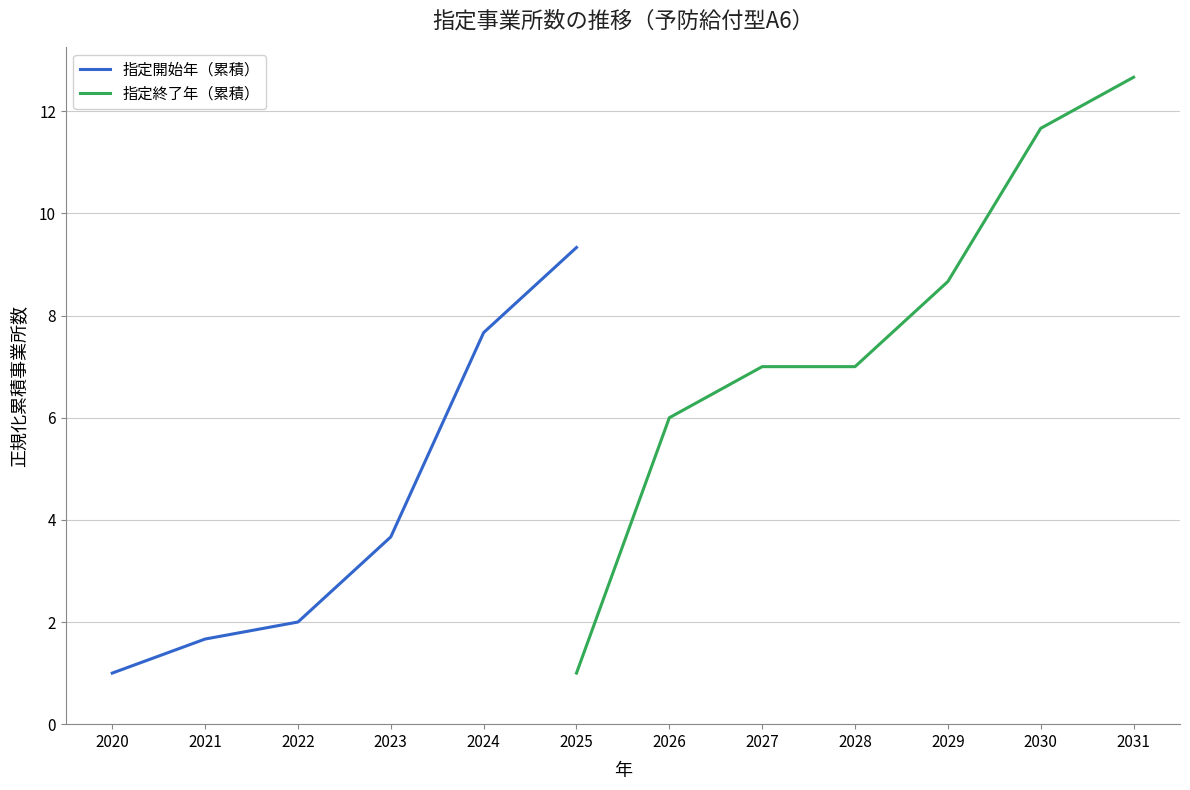

How many lines are shown in the chart?

2